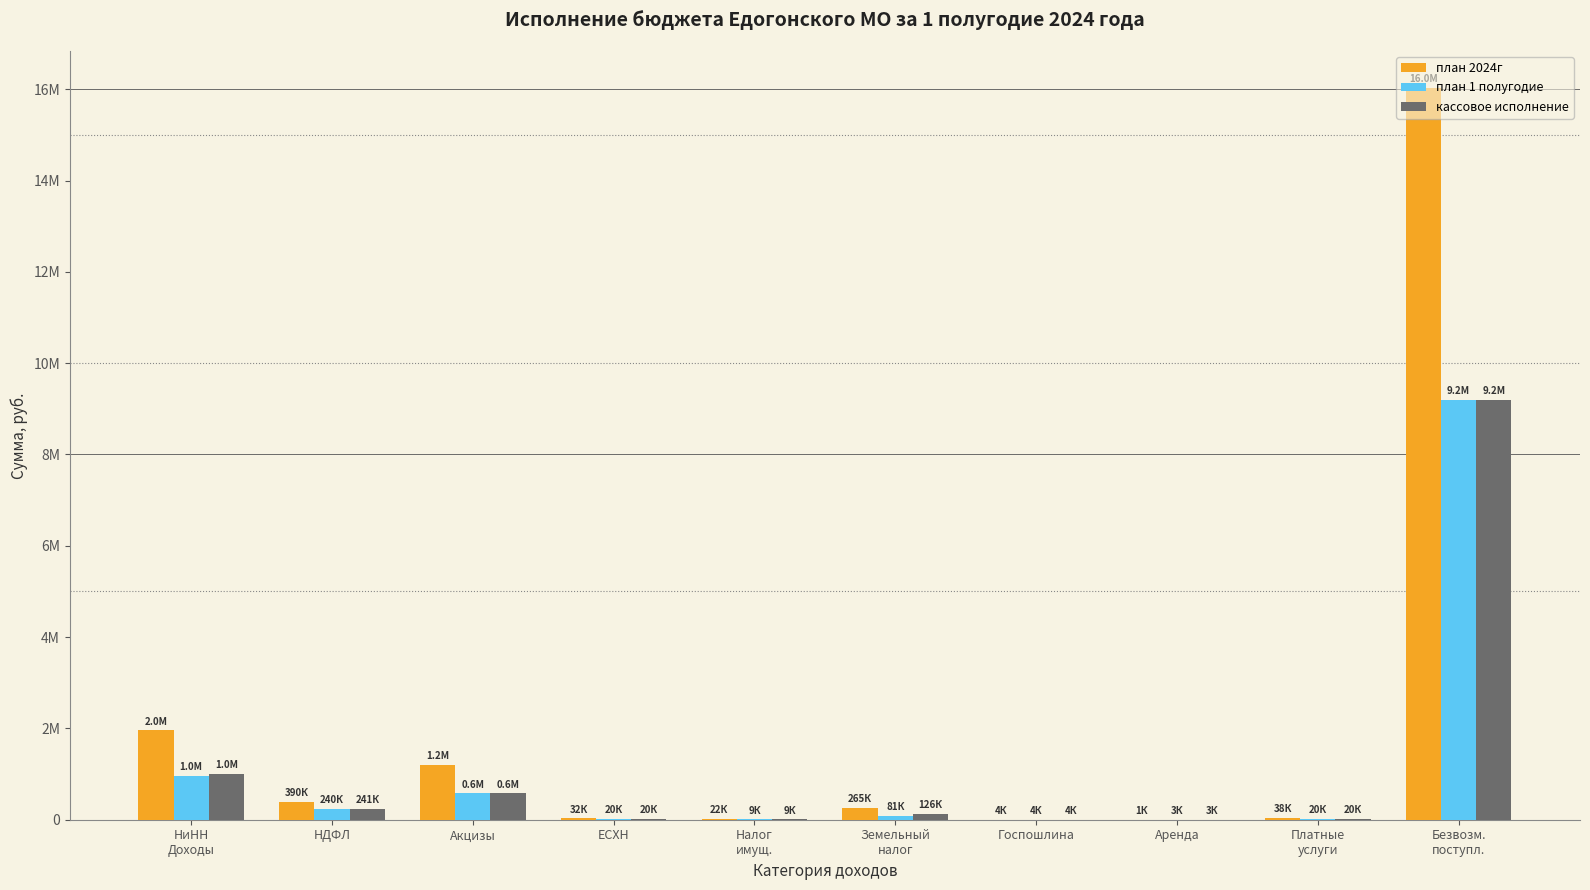

Reading left to right, list all the values displayed in this chart.

план 2024г: 1959400.0	390200.0	1207200.0	31600.0	22000.0	265000.0	4000.0	1400.0	38000.0	16037094.4
план 1 полугодие: 957410.0	240400.0	580710.0	20000.0	9000.0	80800.0	3800.0	2700.0	20000.0	9190310.3
кассовое исполнение: 1003098.7	240548.6	580817.9	20011.5	9094.5	126088.4	3800.0	2737.9	20000.0	9190278.0